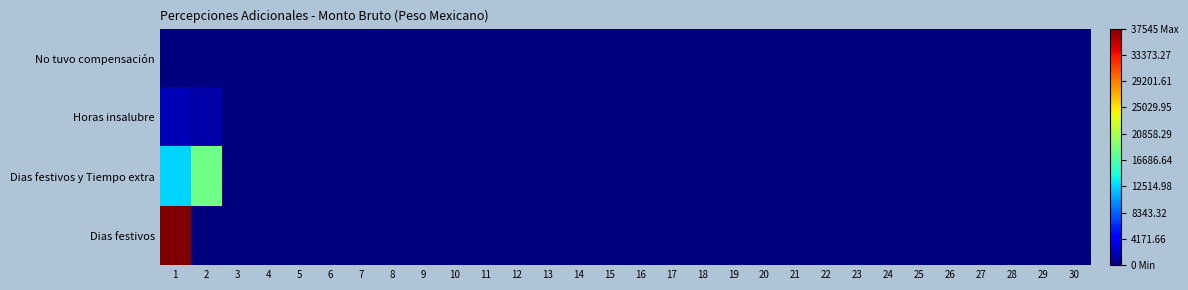

Reading left to right, transcribe all the data shown in this chart.

No tuvo compensación: 1=0.0	2=0.0	3=0.0	4=0.0	5=0.0	6=0.0	7=0.0	8=0.0	9=0.0	10=0.0	11=0.0	12=0.0	13=0.0	14=0.0	15=0.0	16=0.0	17=0.0	18=0.0	19=0.0	20=0.0	21=0.0	22=0.0	23=0.0	24=0.0	25=0.0	26=0.0	27=0.0	28=0.0	29=0.0	30=0.0
Horas insalubre: 1=1879.3	2=1409.5	3=0.0	4=0.0	5=0.0	6=0.0	7=0.0	8=0.0	9=0.0	10=0.0	11=0.0	12=0.0	13=0.0	14=0.0	15=0.0	16=0.0	17=0.0	18=0.0	19=0.0	20=0.0	21=0.0	22=0.0	23=0.0	24=0.0	25=0.0	26=0.0	27=0.0	28=0.0	29=0.0	30=0.0
Dias festivos y Tiempo extra: 1=12485.7	2=18244.9	3=0.0	4=0.0	5=0.0	6=0.0	7=0.0	8=0.0	9=0.0	10=0.0	11=0.0	12=0.0	13=0.0	14=0.0	15=0.0	16=0.0	17=0.0	18=0.0	19=0.0	20=0.0	21=0.0	22=0.0	23=0.0	24=0.0	25=0.0	26=0.0	27=0.0	28=0.0	29=0.0	30=0.0
Dias festivos: 1=37544.9	2=0.0	3=0.0	4=0.0	5=0.0	6=0.0	7=0.0	8=0.0	9=0.0	10=0.0	11=0.0	12=0.0	13=0.0	14=0.0	15=0.0	16=0.0	17=0.0	18=0.0	19=0.0	20=0.0	21=0.0	22=0.0	23=0.0	24=0.0	25=0.0	26=0.0	27=0.0	28=0.0	29=0.0	30=0.0